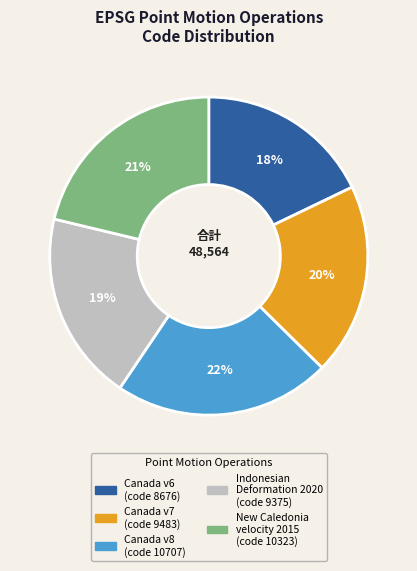

Does any single category account for the majority?

No